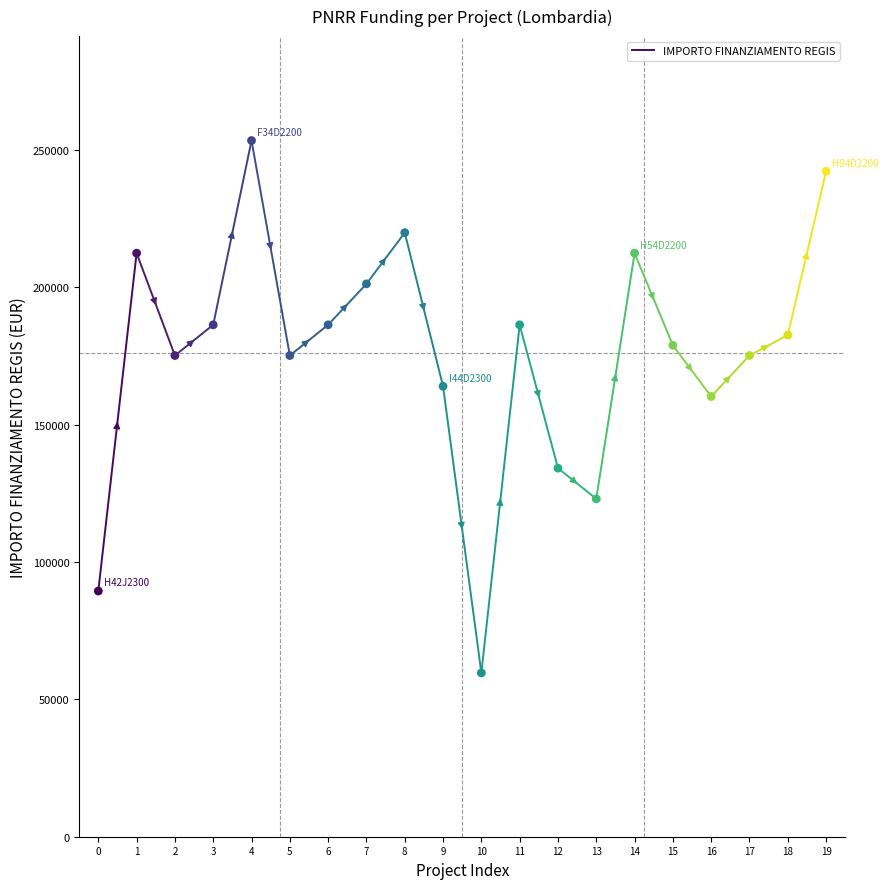

What Y value in the scatter plot is closest to 156484?

160210.1